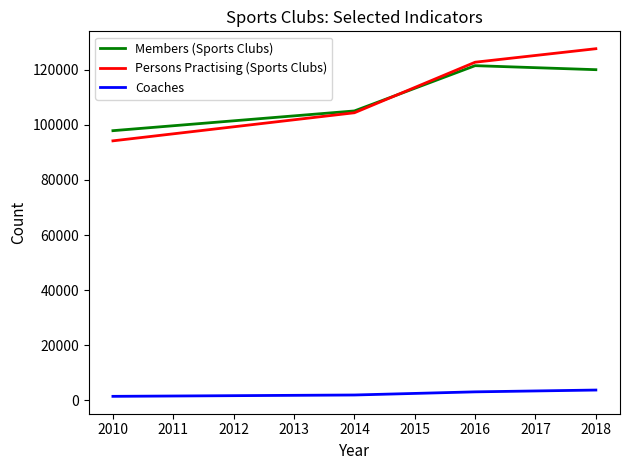

List the series in order of their peak value, highest first.

Persons Practising (Sports Clubs), Members (Sports Clubs), Coaches